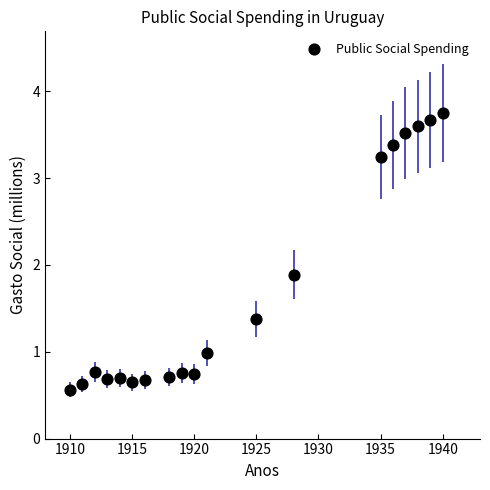

What is the range of Y values (max minus min)?

3.2